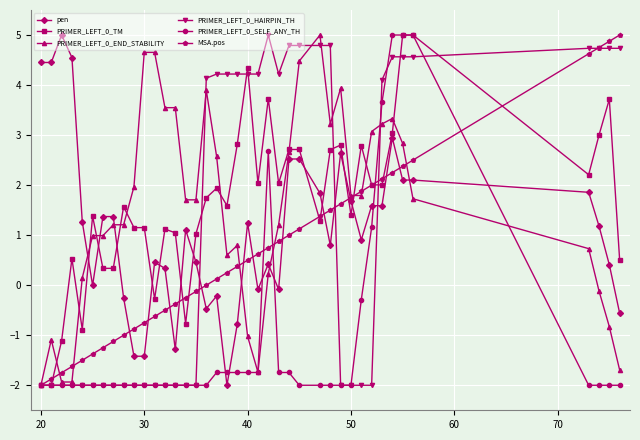

True or false: pen has more than 1 interior local peaks.

True